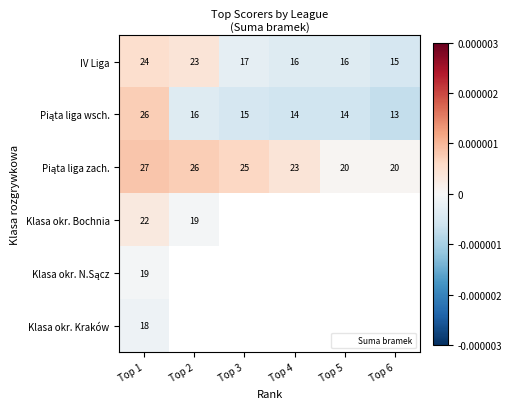

Where does the IV Liga series first go above 0?

Top 1